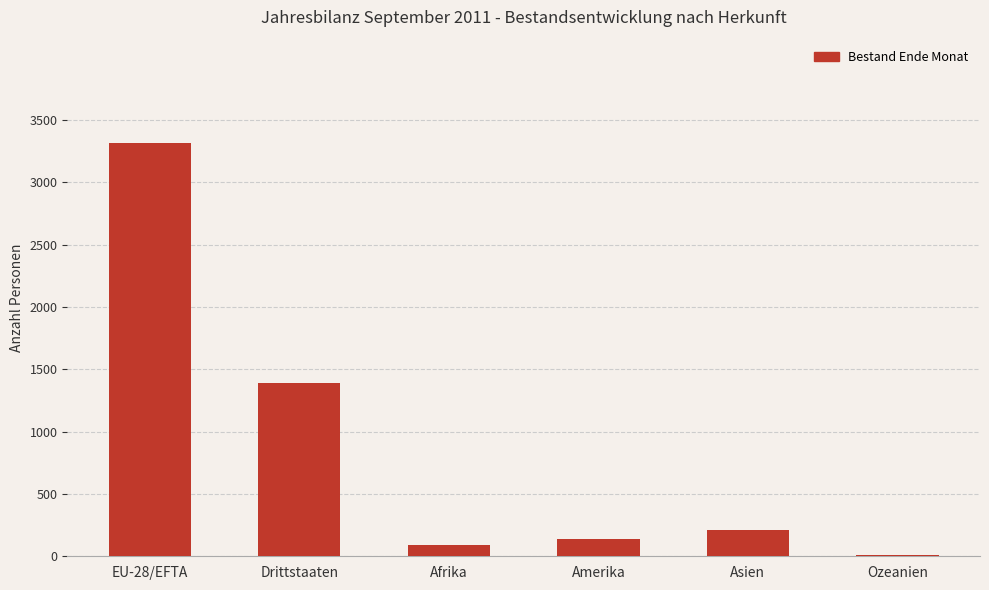

The value at Drittstaaten is 1391. True or false?

True